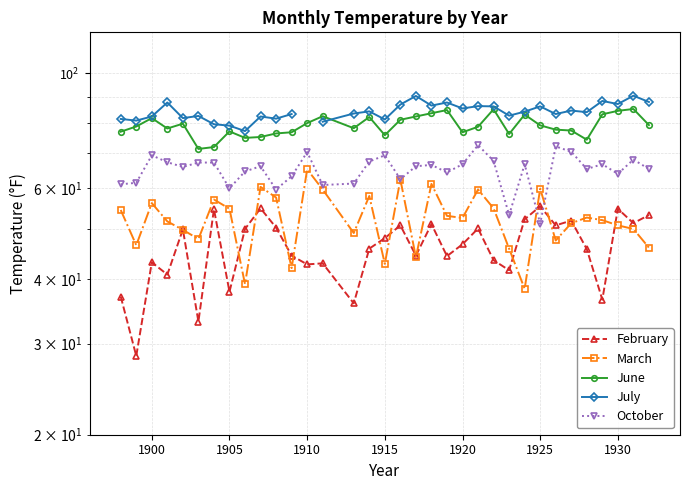

True or false: February and July cross at least once.

False